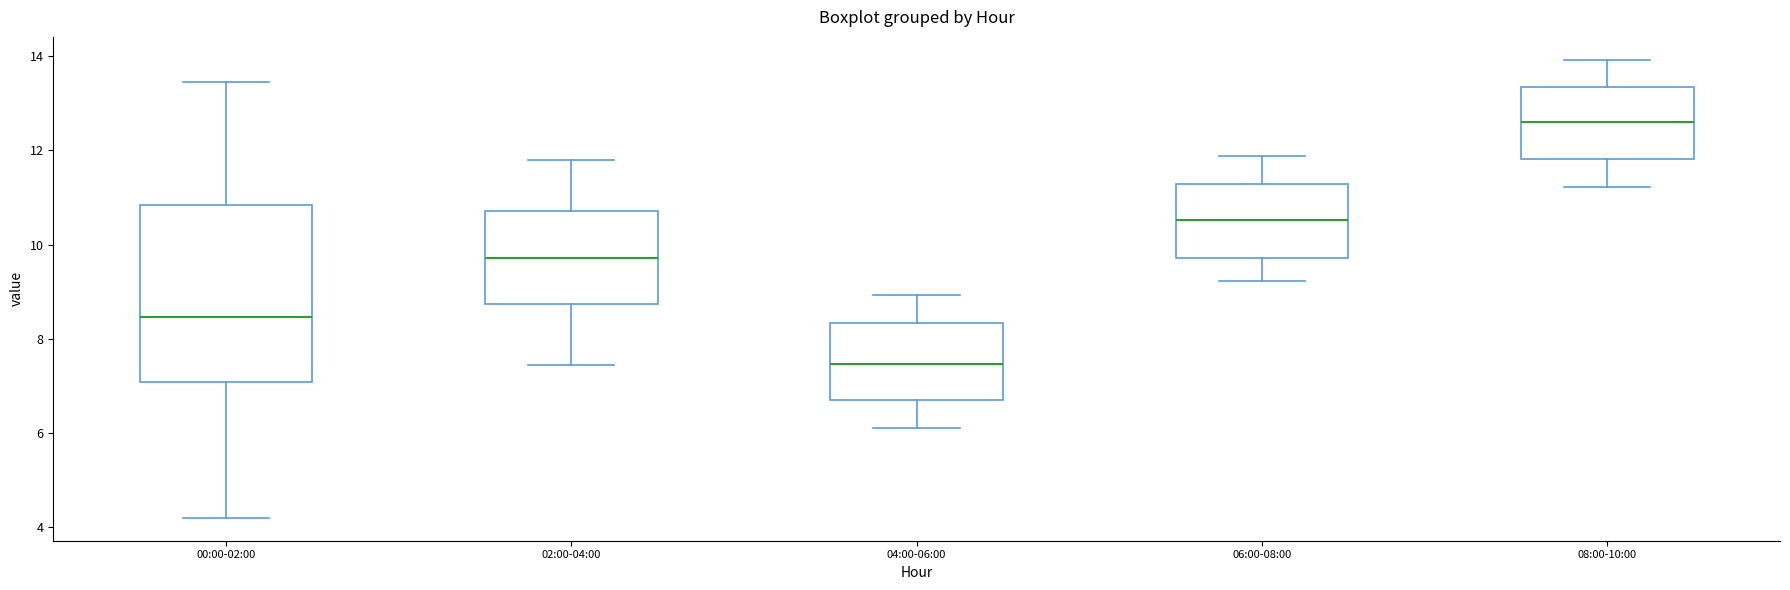

Reading left to right, transcribe this box plot: for each box, give where its median line is, the range the box spans, and where its two whiskers end, as read against the y-axis. The values are not printed on the chart, so give them approximately, as read against the axis.

00:00-02:00: median 8.4, box 7.0 to 10.8, whiskers 4.2 to 13.4
02:00-04:00: median 9.8, box 8.8 to 10.8, whiskers 7.4 to 11.8
04:00-06:00: median 7.4, box 6.6 to 8.4, whiskers 6.2 to 9.0
06:00-08:00: median 10.6, box 9.8 to 11.2, whiskers 9.2 to 11.8
08:00-10:00: median 12.6, box 11.8 to 13.4, whiskers 11.2 to 14.0